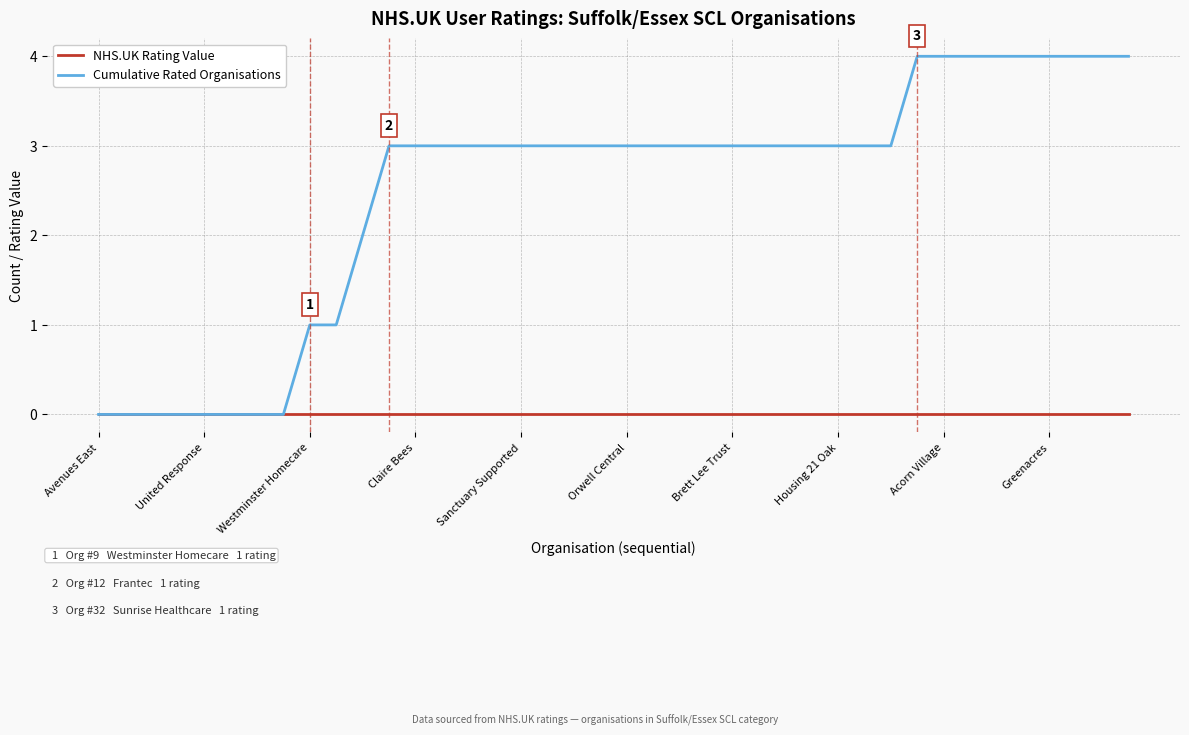

Which series has the widest spread of values?

Cumulative Rated Organisations